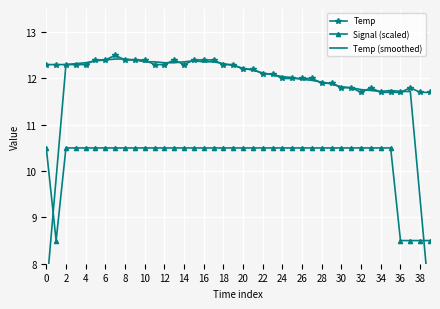

What is the value of the Signal (scaled) point at the 30th from the left?

10.5